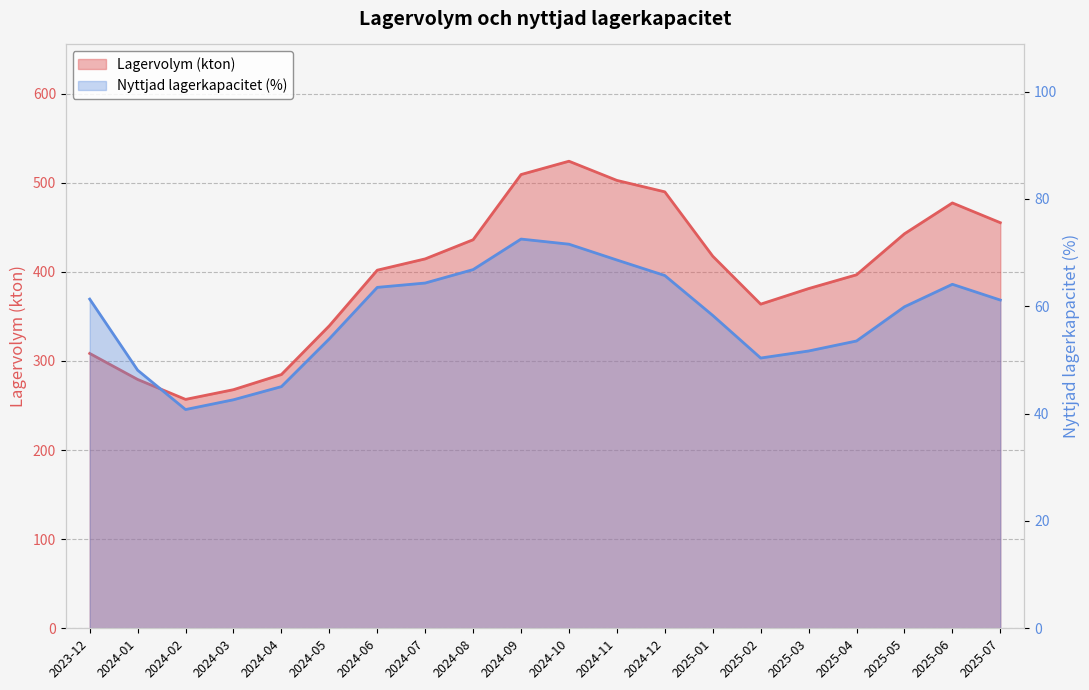

What is the value of the Lagervolym (kton) point at the 20th from the left?

455.1